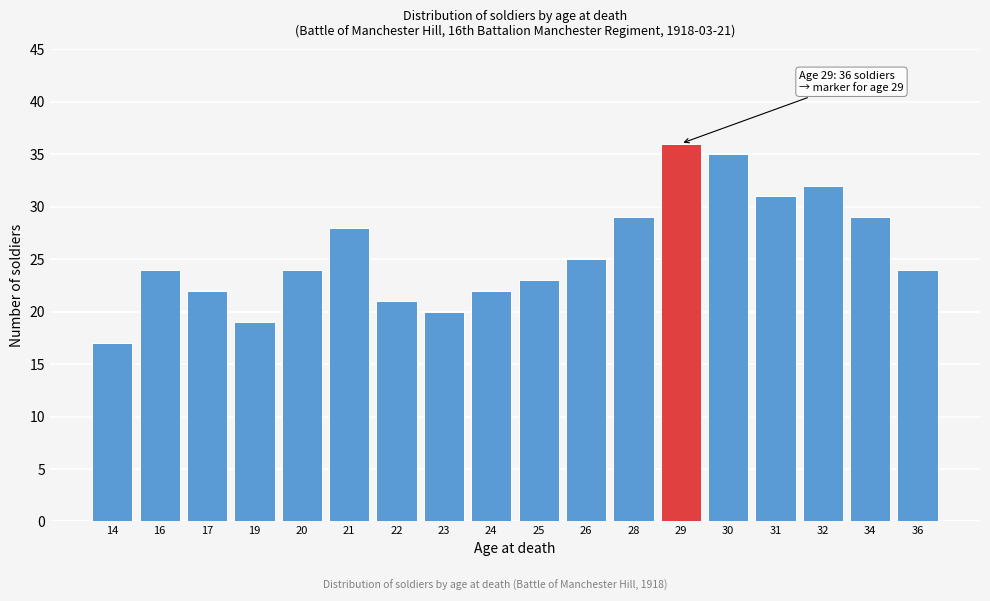

Reading right to left, what are all the values shown in this chart?

36=24	34=29	32=32	31=31	30=35	29=36	28=29	26=25	25=23	24=22	23=20	22=21	21=28	20=24	19=19	17=22	16=24	14=17